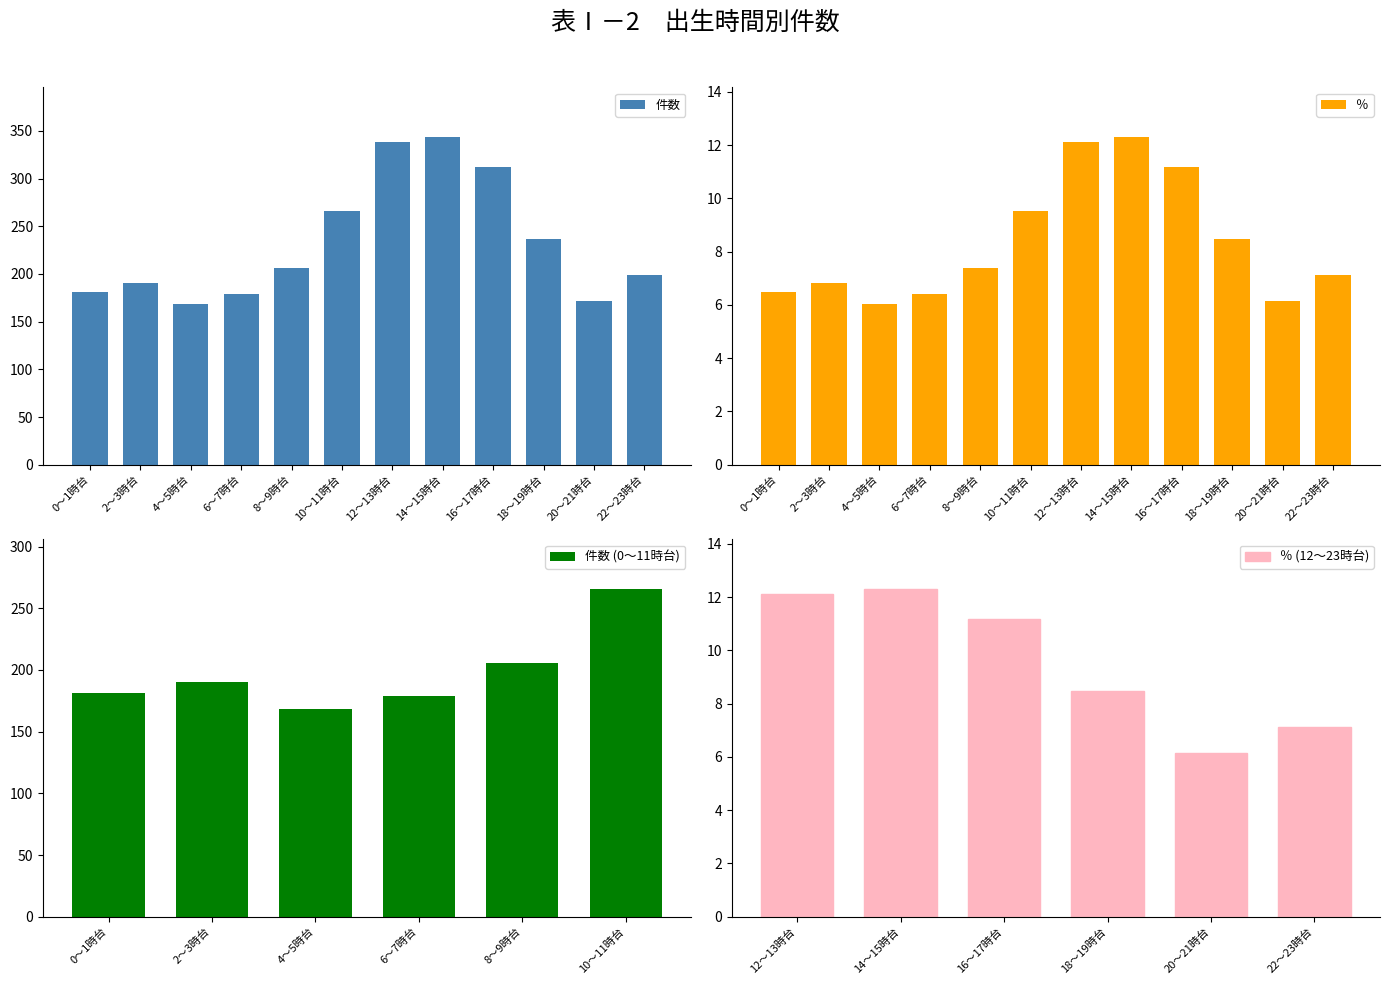

Count the number of categories in the chart.

12